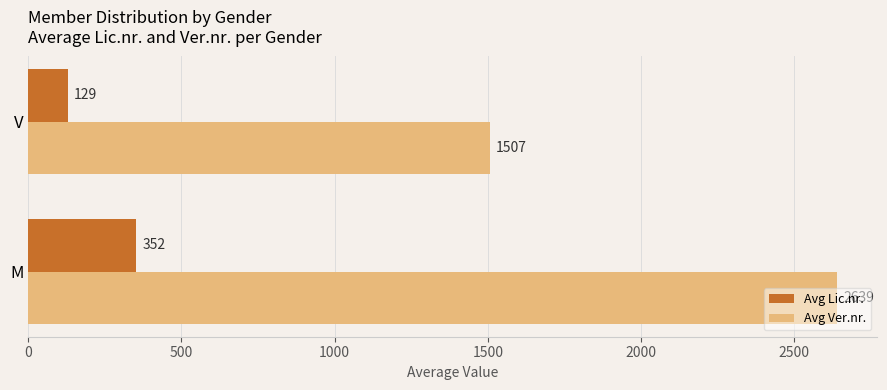

What is the approximate value of Avg Ver.nr. at V?

1507